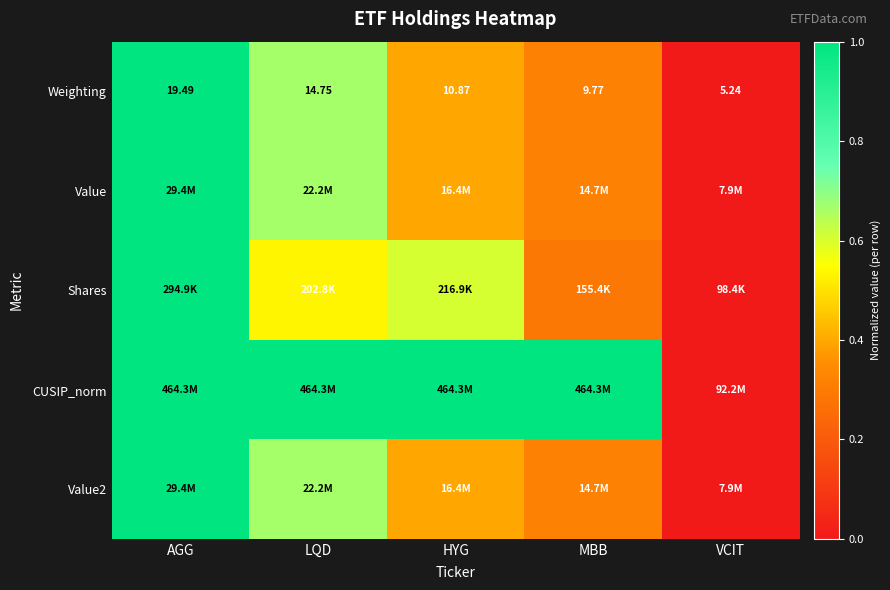

The value of Shares at LQD is 0.5. True or false?

True